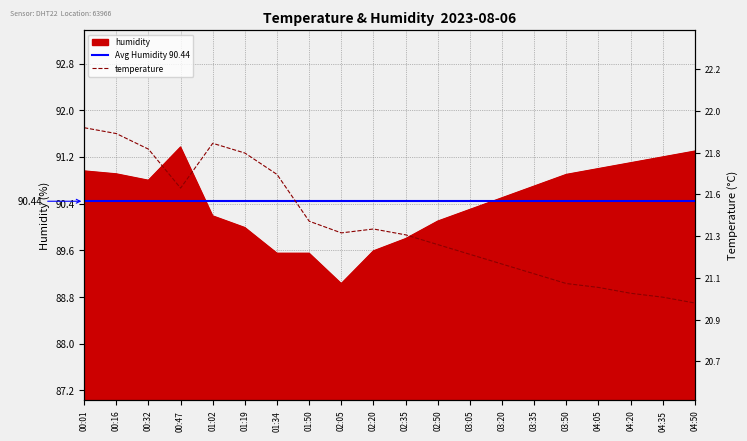

Reading left to right, extract all data points from this chart.

temperature: 00:01=21.9	00:16=21.9	00:32=21.8	00:47=21.6	01:02=21.8	01:19=21.8	01:34=21.7	01:50=21.4	02:05=21.4	02:20=21.4	02:35=21.4	02:50=21.3	03:05=21.2	03:20=21.2	03:35=21.1	03:50=21.1	04:05=21.1	04:20=21.1	04:35=21.0	04:50=21.0
humidity: 00:01=91.0	00:16=90.9	00:32=90.8	00:47=91.4	01:02=90.2	01:19=90.0	01:34=89.5	01:50=89.5	02:05=89.0	02:20=89.6	02:35=89.8	02:50=90.1	03:05=90.3	03:20=90.5	03:35=90.7	03:50=90.9	04:05=91.0	04:20=91.1	04:35=91.2	04:50=91.3